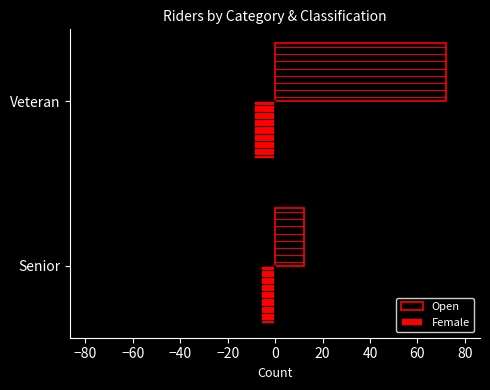

What are all the series names shown in the legend?

Open, Female